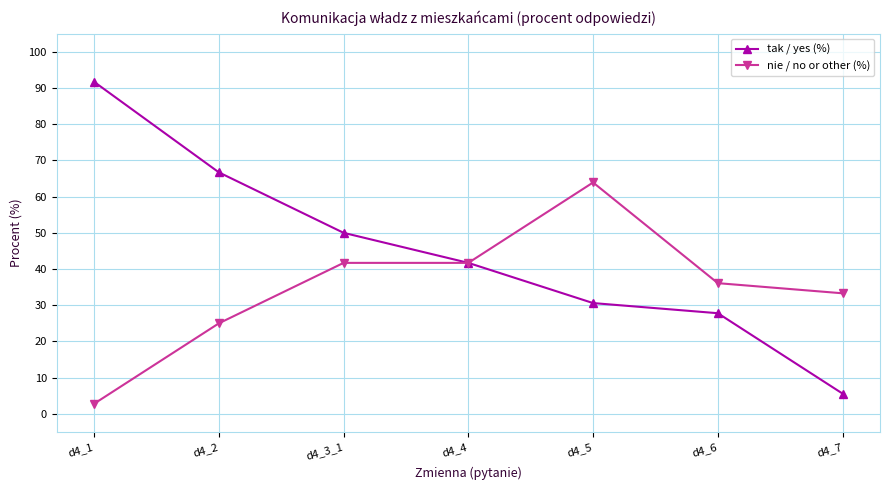

What is the value of the nie / no or other (%) point at the 1st from the left?

2.8